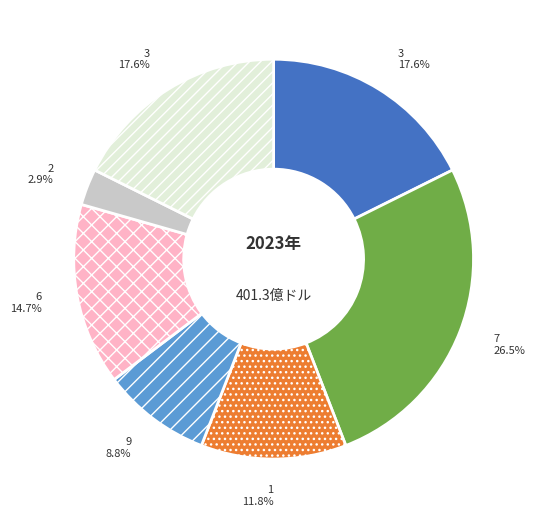

Is there any slice that represents more than half of the pie?

No